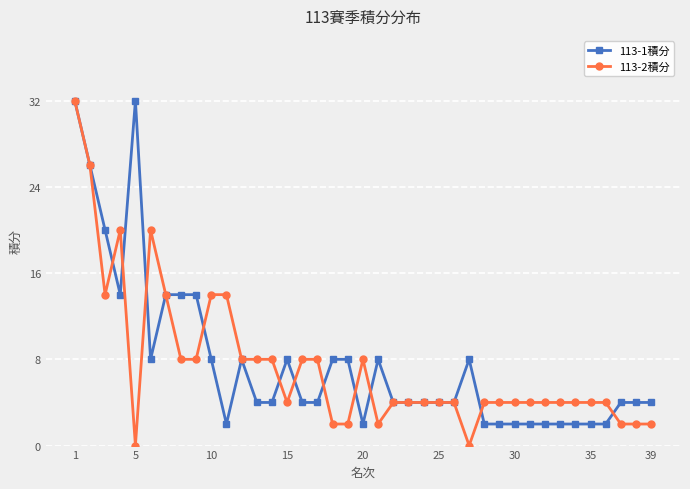

After their last crossing, which series has the higher values: 113-2積分 or 113-1積分?

113-1積分